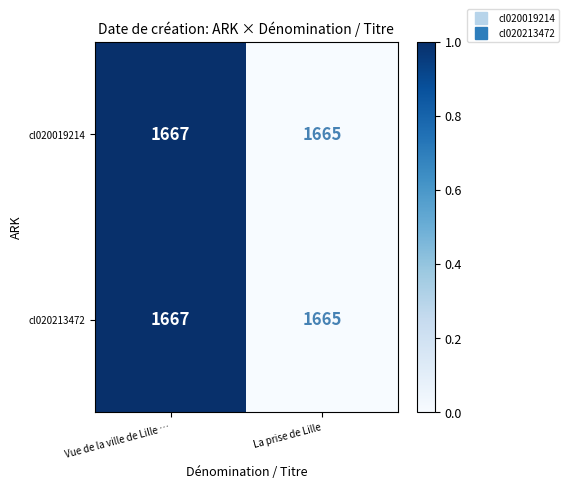

What is the maximum value shown in the chart?

1667